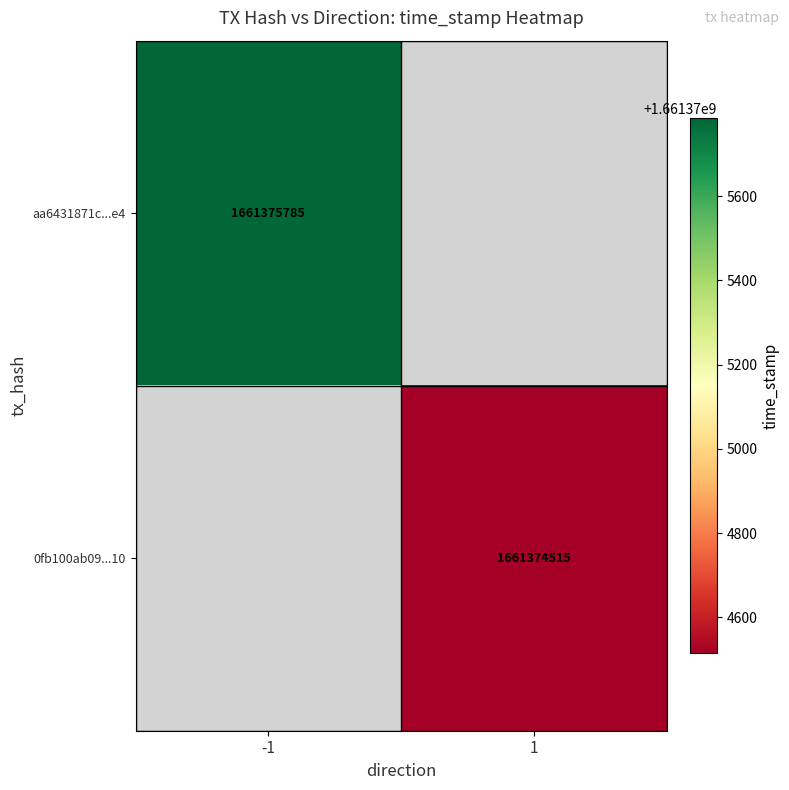

Which series has the largest range (max minus min)?

aa6431871c101b94bcaee572c9bb5067b9e85e4